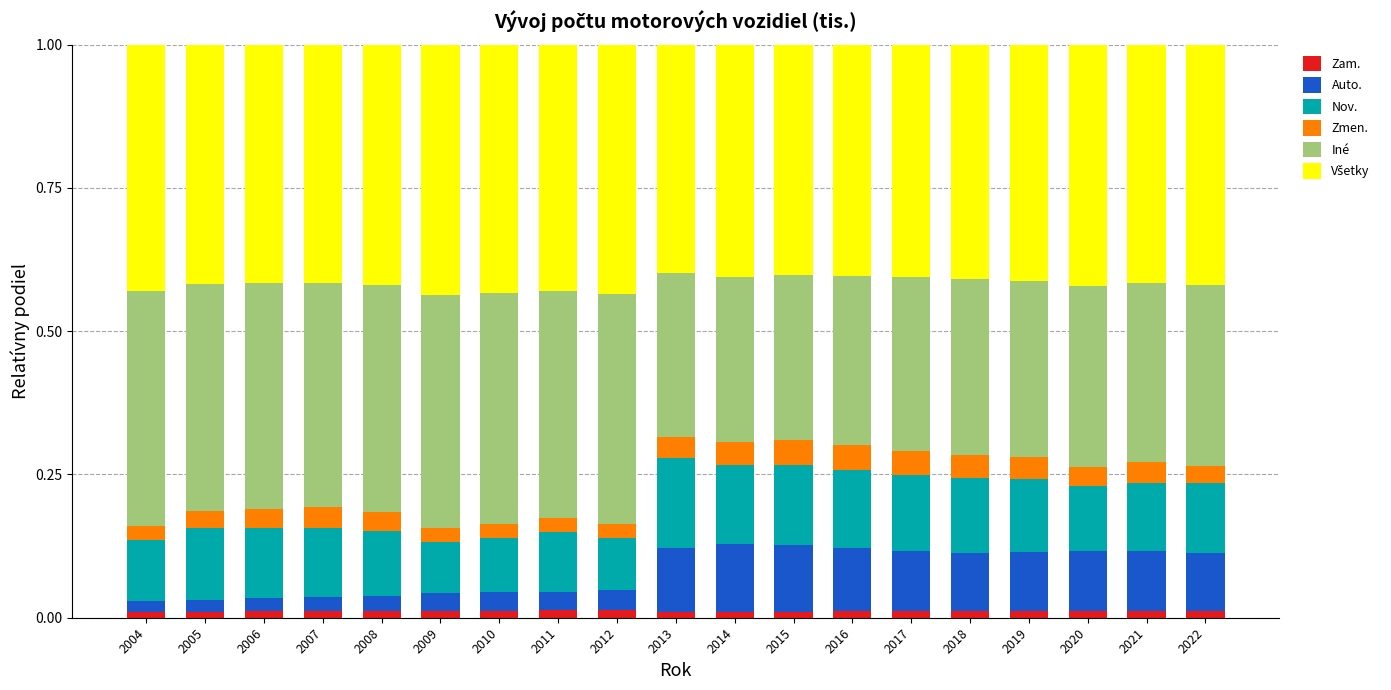

What is the difference between the maximum and second lowest values in the Auto. series?

0.1